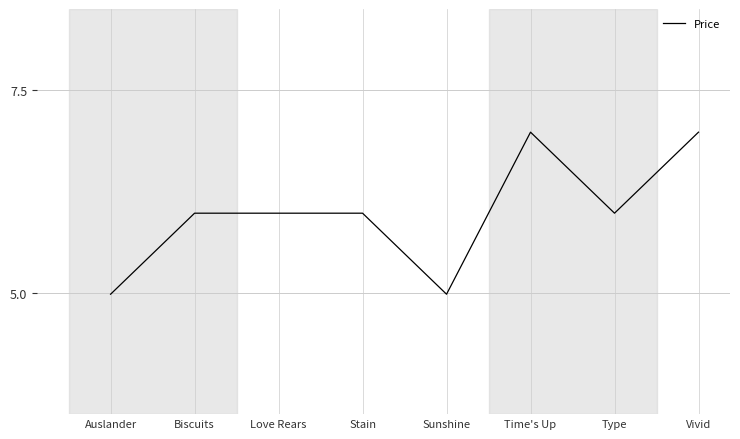

What position from the right is Stain?

5